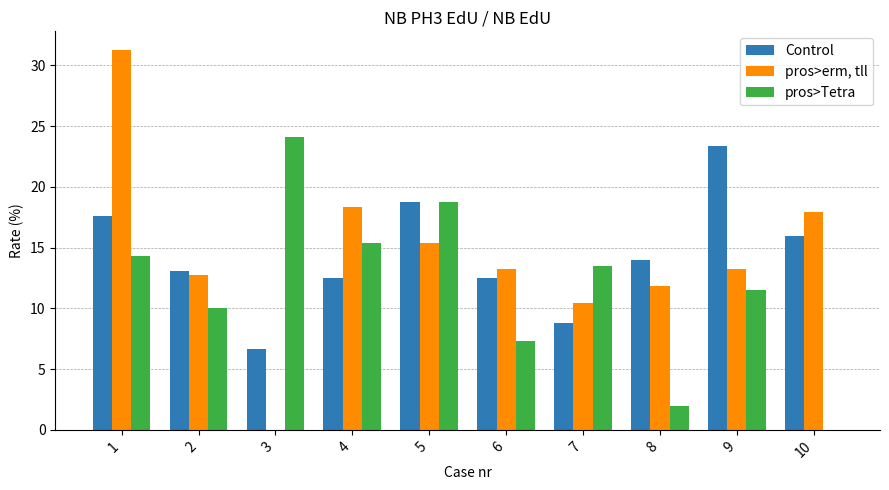

What is the highest value of the Control series?

23.3